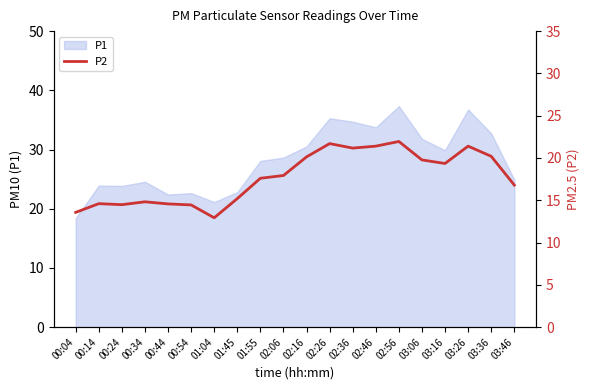

Where does the data first go above 17?

01:55